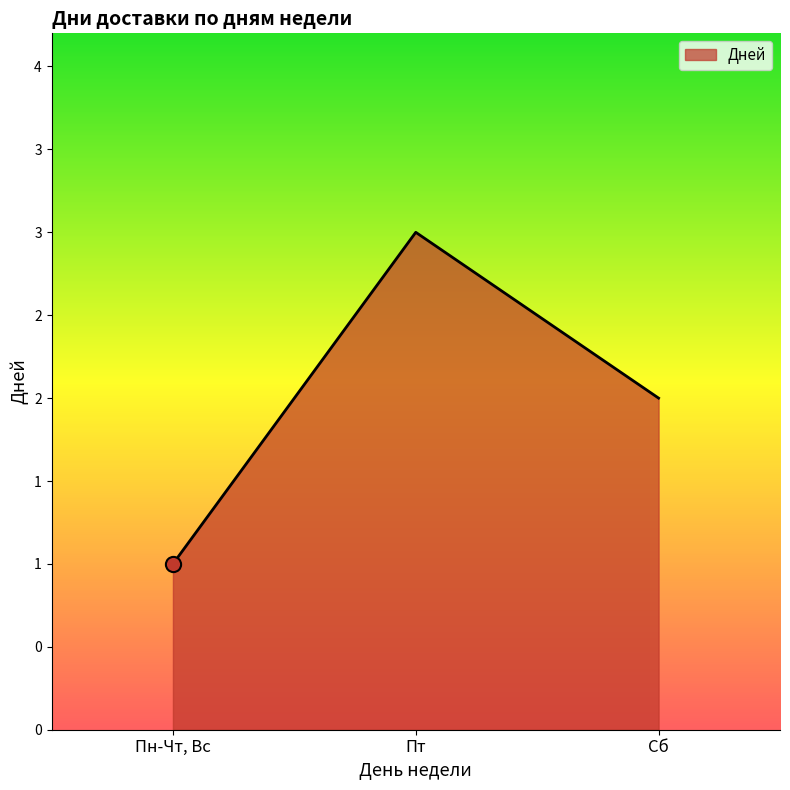

What is the change in value from Пн-Чт, Вс to Сб?

+1